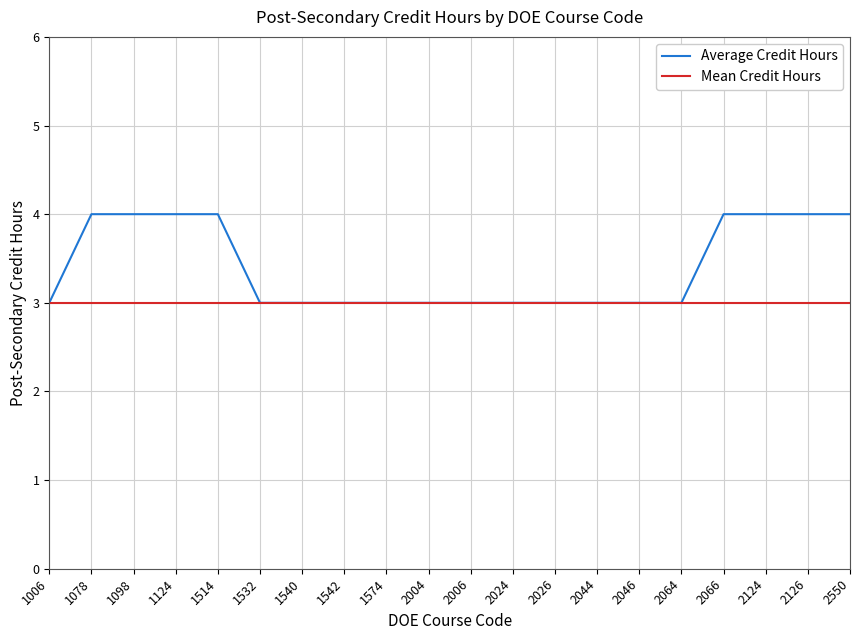

What is the total value across all series at 2064?

6